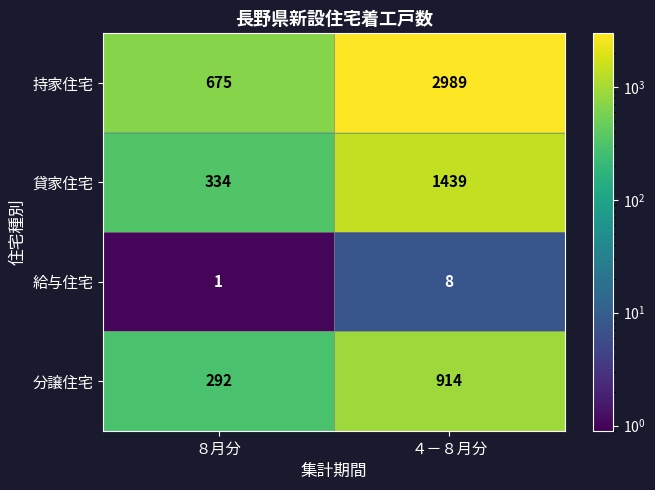

Reading left to right, extract all data points from this chart.

持家住宅: 675	2989
貸家住宅: 334	1439
給与住宅: 1	8
分譲住宅: 292	914